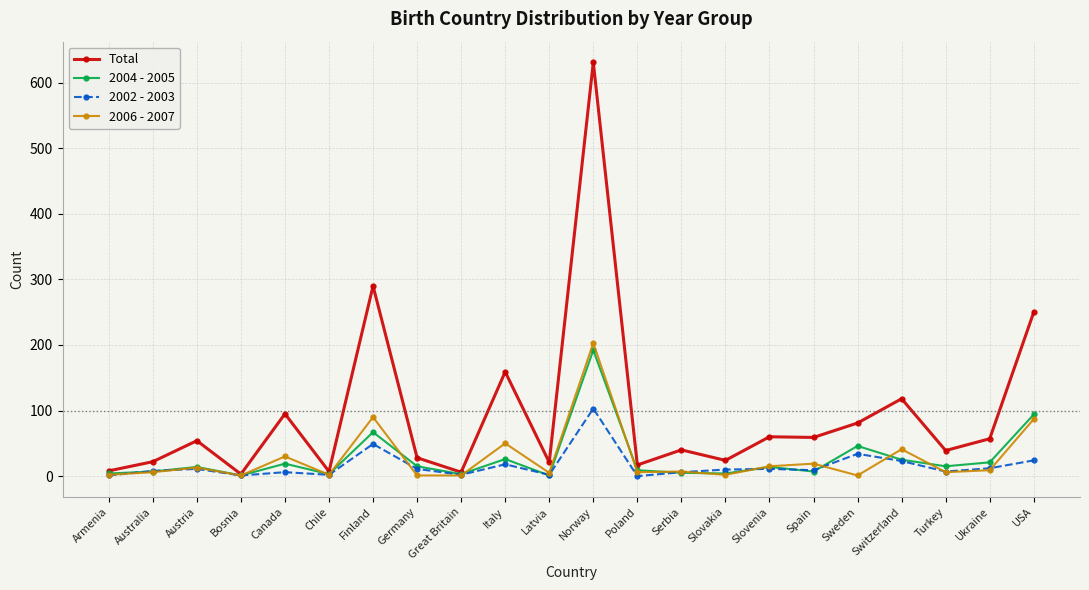

What is the maximum value for 2004 - 2005?

192